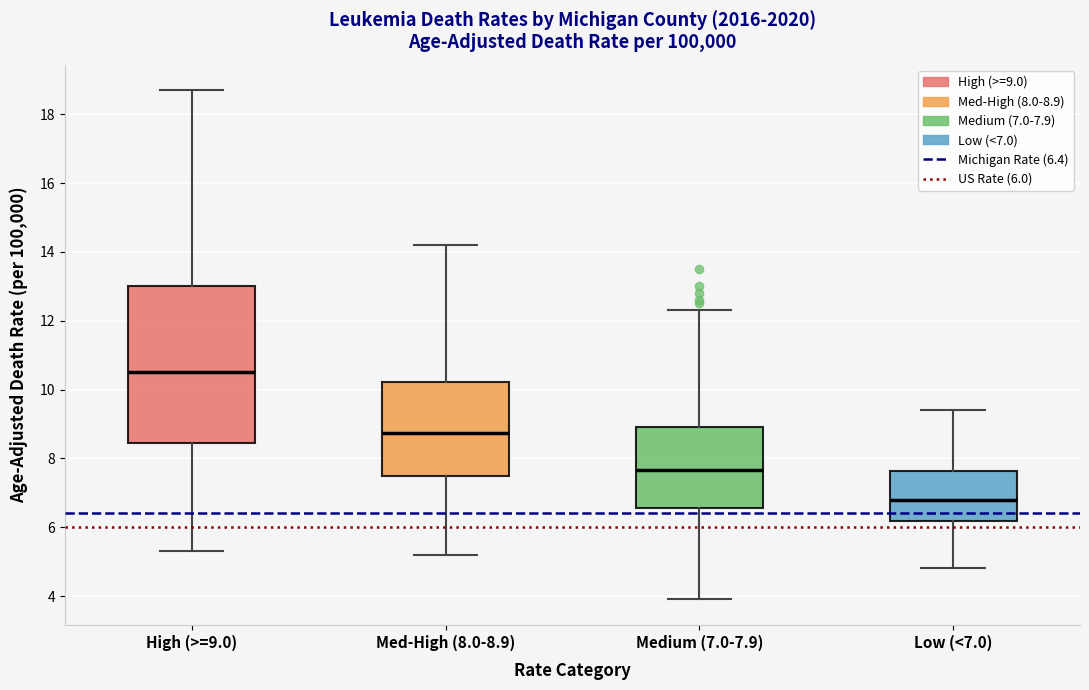

Reading left to right, transcribe this box plot: for each box, give where its median line is, the range the box spans, and where its two whiskers end, as read against the y-axis. The values are not printed on the chart, so give them approximately, as read against the axis.

High (>=9.0): median 10.6, box 8.4 to 13.0, whiskers 5.4 to 18.8
Med-High (8.0-8.9): median 8.8, box 7.4 to 10.2, whiskers 5.2 to 14.2
Medium (7.0-7.9): median 7.6, box 6.6 to 9.0, whiskers 4.0 to 12.4
Low (<7.0): median 6.8, box 6.2 to 7.6, whiskers 4.8 to 9.4